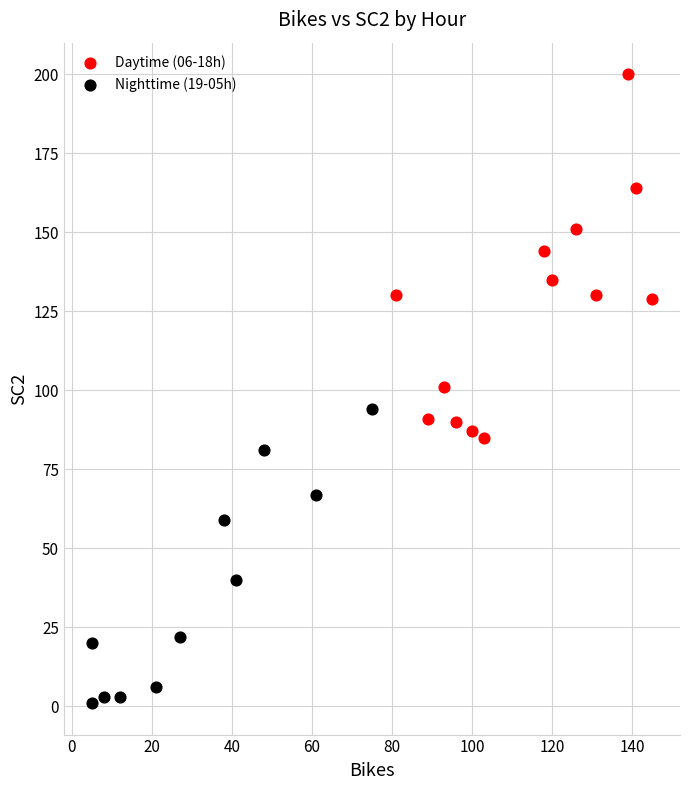

Which series reaches the minimum Y coordinate?

Nighttime (19-05h)